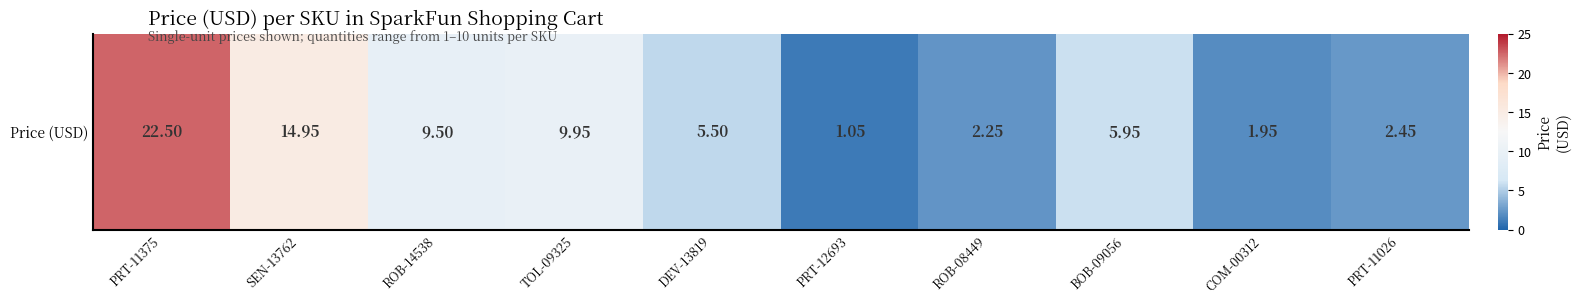

True or false: the data shows 6.0 at BOB-09056.

True